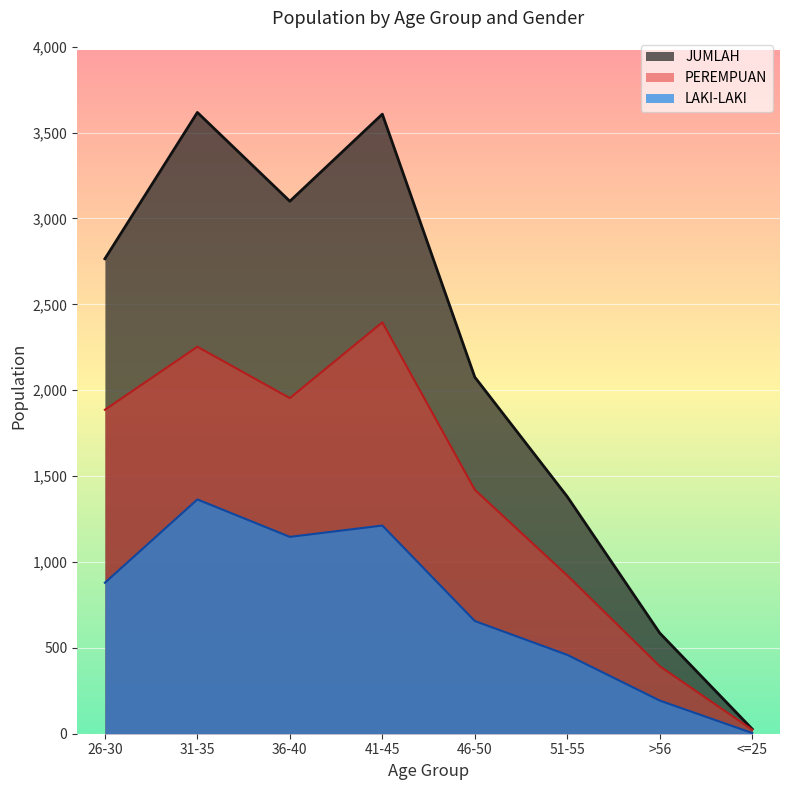

Where does the PEREMPUAN series first go above 1886?

31-35